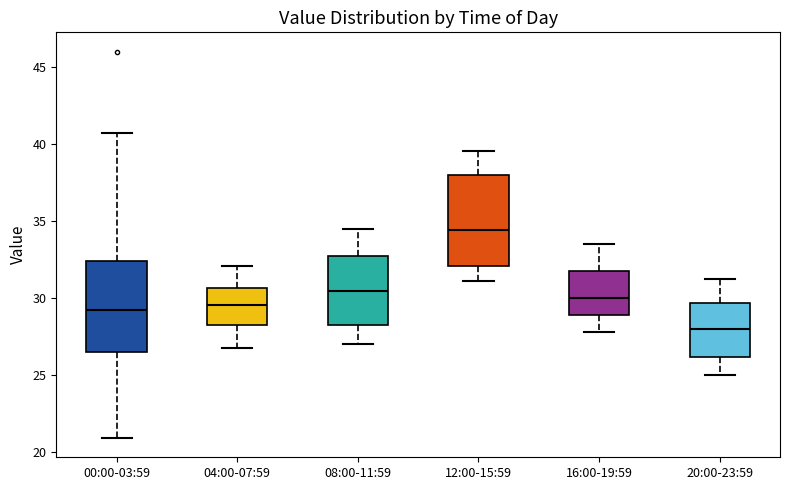

Reading left to right, transcribe this box plot: for each box, give where its median line is, the range the box spans, and where its two whiskers end, as read against the y-axis. The values are not printed on the chart, so give them approximately, as read against the axis.

00:00-03:59: median 29.0, box 26.5 to 32.5, whiskers 21.0 to 40.5
04:00-07:59: median 29.5, box 28.5 to 30.5, whiskers 27.0 to 32.0
08:00-11:59: median 30.5, box 28.5 to 32.5, whiskers 27.0 to 34.5
12:00-15:59: median 34.5, box 32.0 to 38.0, whiskers 31.0 to 39.5
16:00-19:59: median 30.0, box 29.0 to 31.5, whiskers 28.0 to 33.5
20:00-23:59: median 28.0, box 26.0 to 29.5, whiskers 25.0 to 31.0